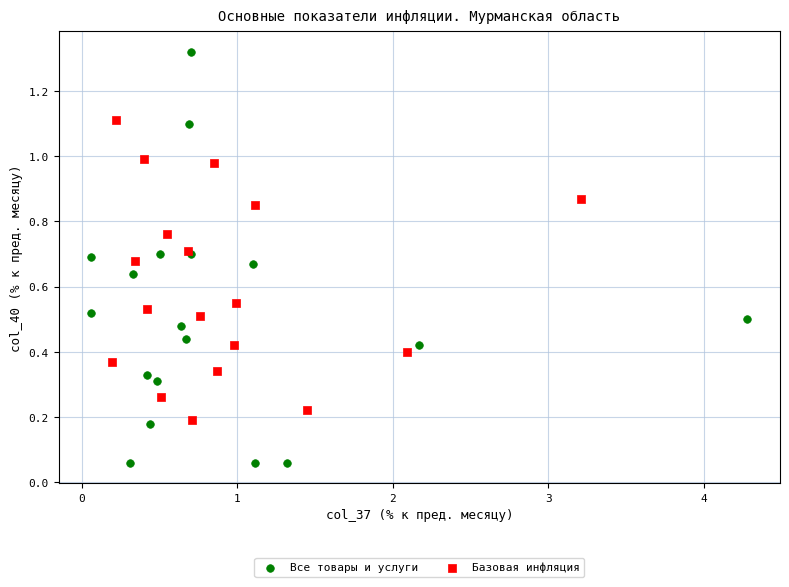

Which series has the widest spread of Y values?

Все товары и услуги